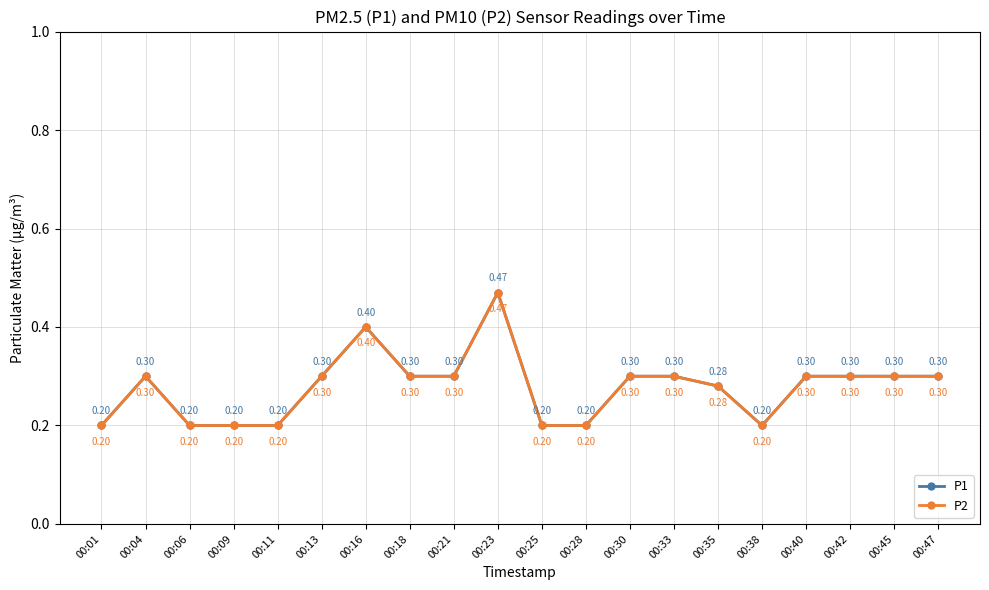

Reading right to left, list all the values displayed in this chart.

P1: 0.3	0.3	0.3	0.3	0.2	0.3	0.3	0.3	0.2	0.2	0.5	0.3	0.3	0.4	0.3	0.2	0.2	0.2	0.3	0.2
P2: 0.3	0.3	0.3	0.3	0.2	0.3	0.3	0.3	0.2	0.2	0.5	0.3	0.3	0.4	0.3	0.2	0.2	0.2	0.3	0.2